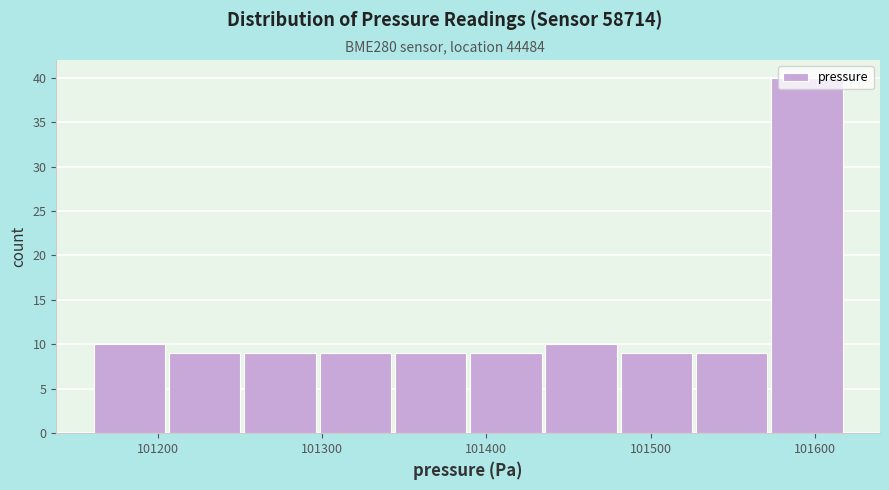

Reading left to right, list every bar in this chart as the range it spans on the x-axis followed by its height. Neither the bar edges nor the heights are printed on the chart, so give them approximately, as read against the axes.

101160 to 101210: 10
101210 to 101250: 9
101250 to 101300: 9
101300 to 101340: 9
101340 to 101390: 9
101390 to 101430: 9
101430 to 101480: 10
101480 to 101530: 9
101530 to 101570: 9
101570 to 101620: 40